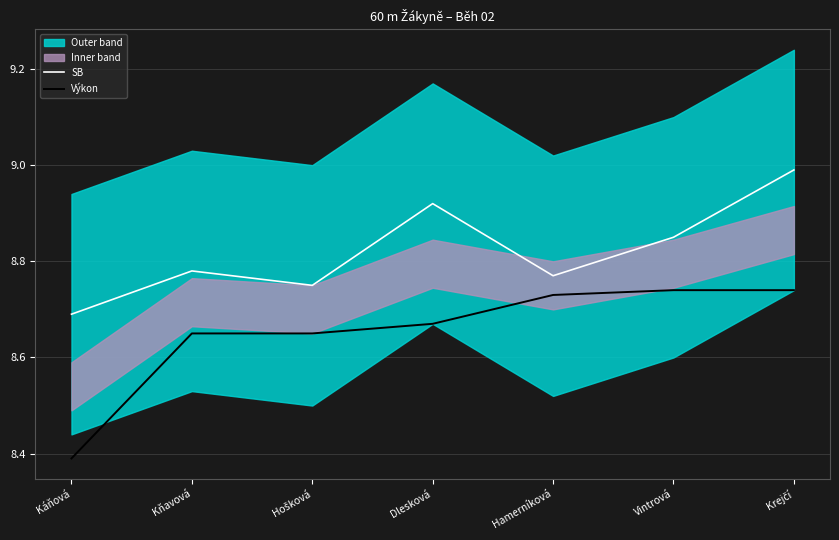

At which label does SB reach its minimum?

Káňová